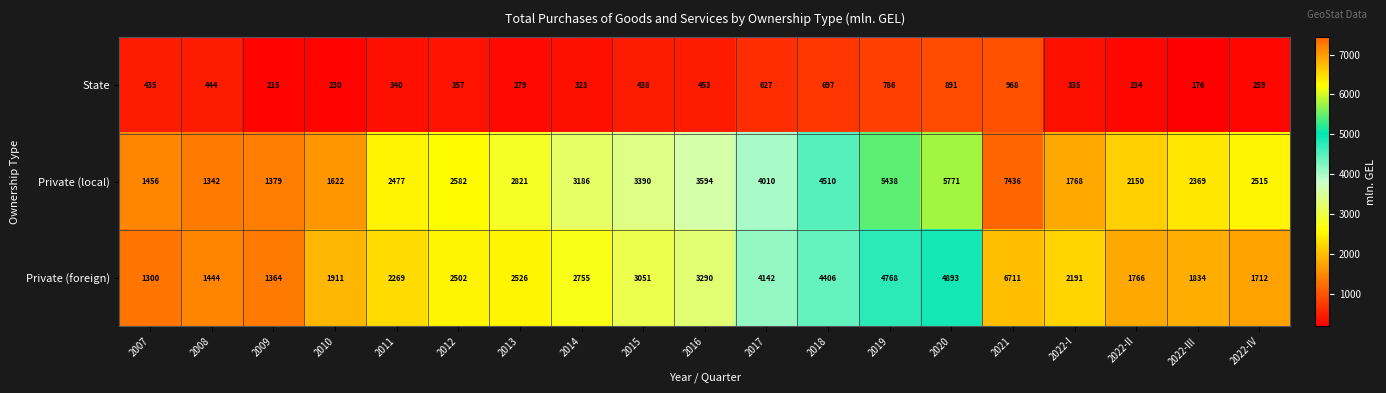

The Private (foreign) series shows 589 at 2008. True or false?

False